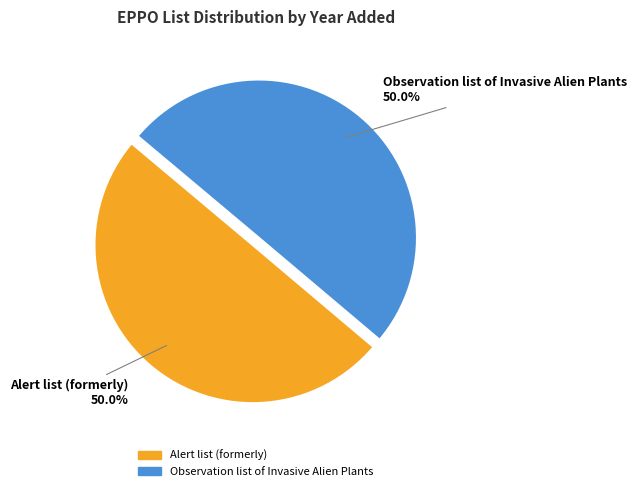

Is it true that Observation list of Invasive Alien Plants is 44% of the pie?

False